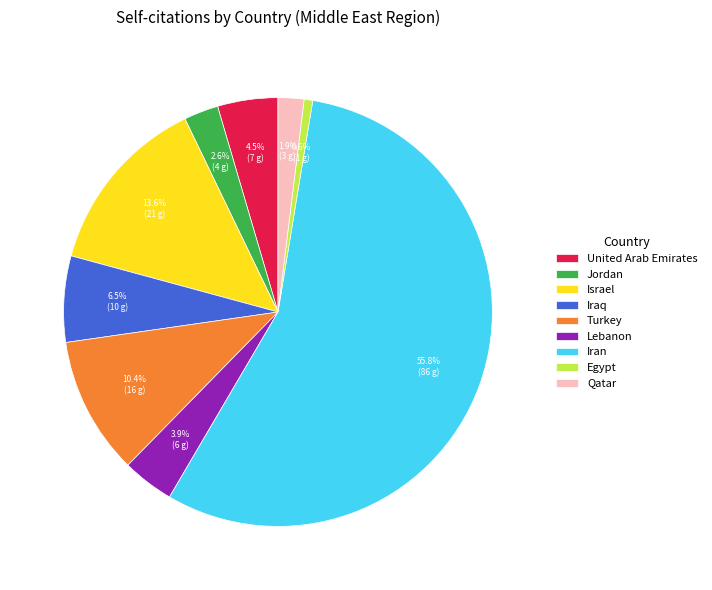

The Iran slice represents 68% of the pie. True or false?

False